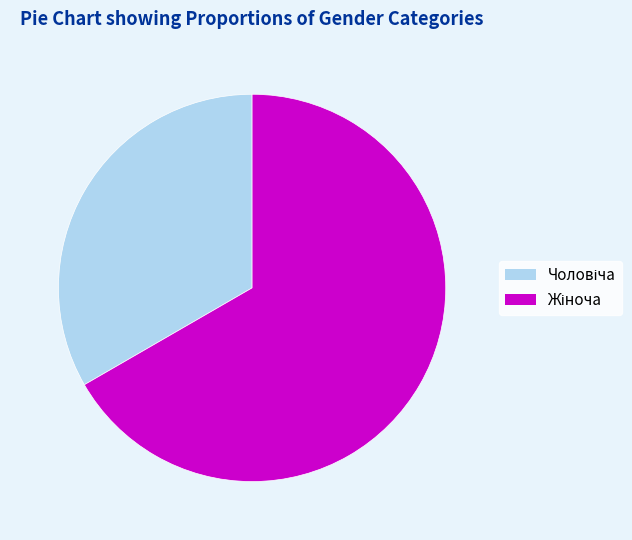

Is there a majority slice in this chart?

Yes